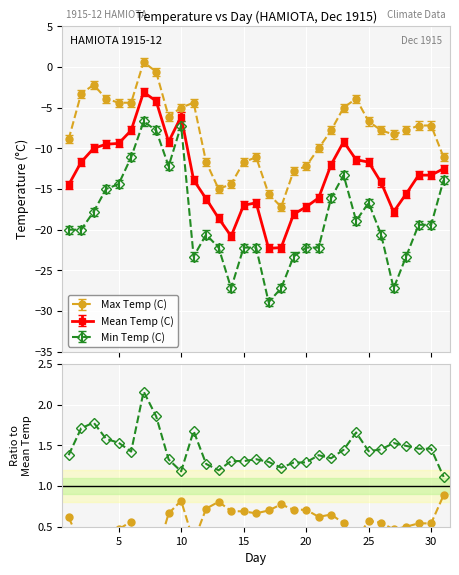

Reading right to left, what are all the values shown in this chart?

Max Temp (C): -11.1	-7.2	-7.2	-7.8	-8.3	-7.8	-6.7	-3.9	-5.0	-7.8	-10.0	-12.2	-12.8	-17.2	-15.6	-11.1	-11.7	-14.4	-15.0	-11.7	-4.4	-5.0	-6.1	-0.6	0.6	-4.4	-4.4	-3.9	-2.2	-3.3	-8.9
Mean Temp (C): -12.5	-13.3	-13.3	-15.6	-17.8	-14.2	-11.7	-11.4	-9.2	-12.0	-16.1	-17.2	-18.1	-22.2	-22.3	-16.7	-17.0	-20.8	-18.6	-16.2	-13.9	-6.1	-9.2	-4.2	-3.1	-7.8	-9.4	-9.5	-10.0	-11.7	-14.5
Min Temp (C): -13.9	-19.4	-19.4	-23.3	-27.2	-20.6	-16.7	-18.9	-13.3	-16.1	-22.2	-22.2	-23.3	-27.2	-28.9	-22.2	-22.2	-27.2	-22.2	-20.6	-23.3	-7.2	-12.2	-7.8	-6.7	-11.1	-14.4	-15.0	-17.8	-20.0	-20.0